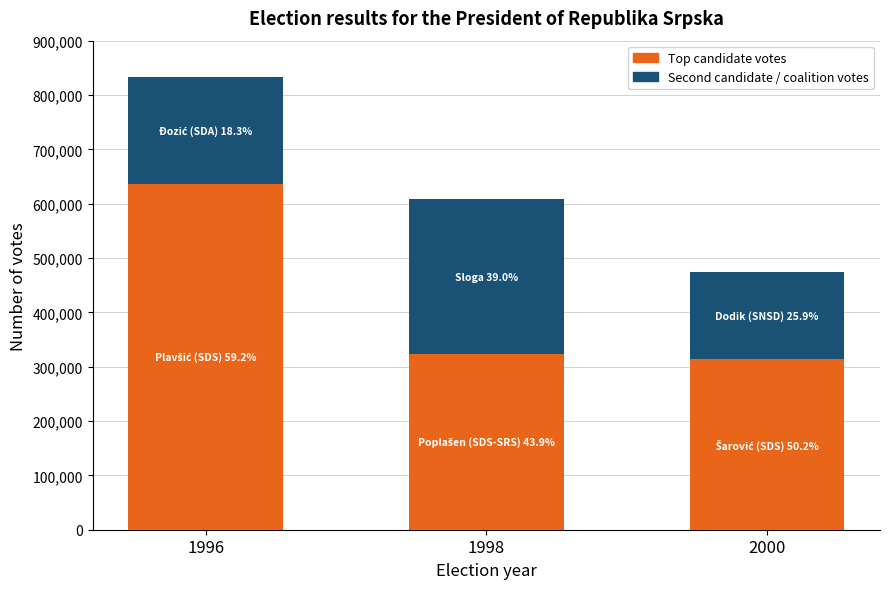

Count the number of data series in this chart.

2